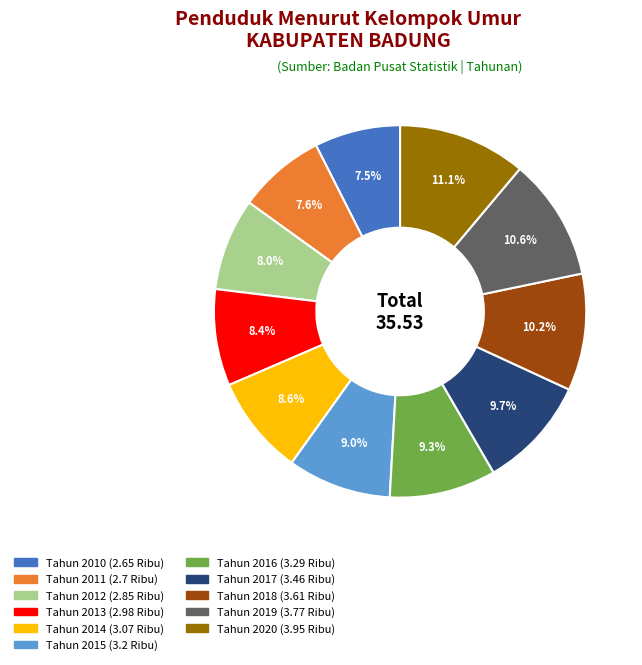

True or false: Tahun 2020 accounts for 25% of the total.

False